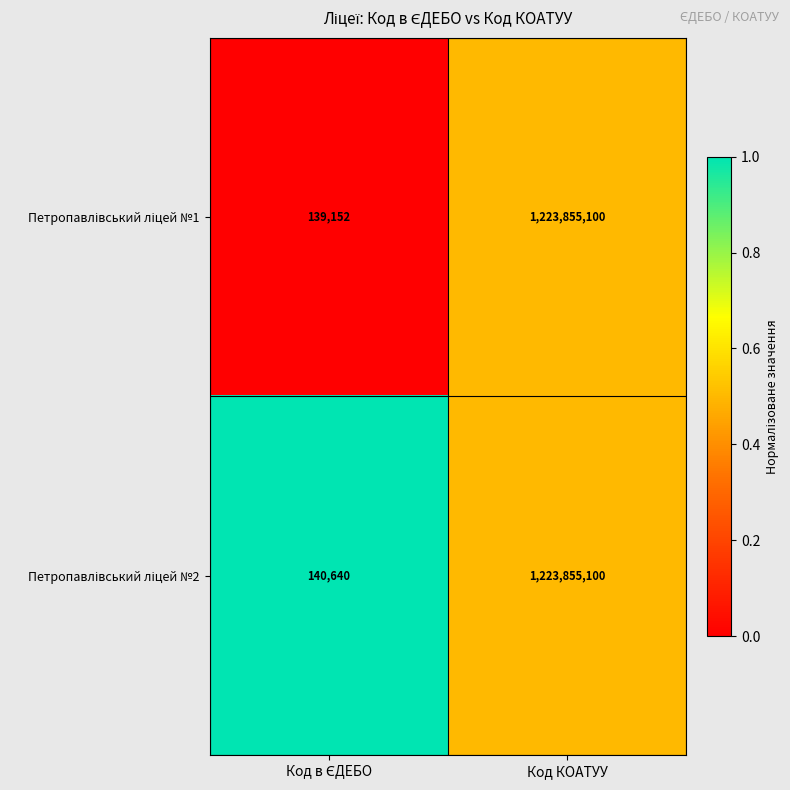

Which category has the highest value across all series?

Код КОАТУУ